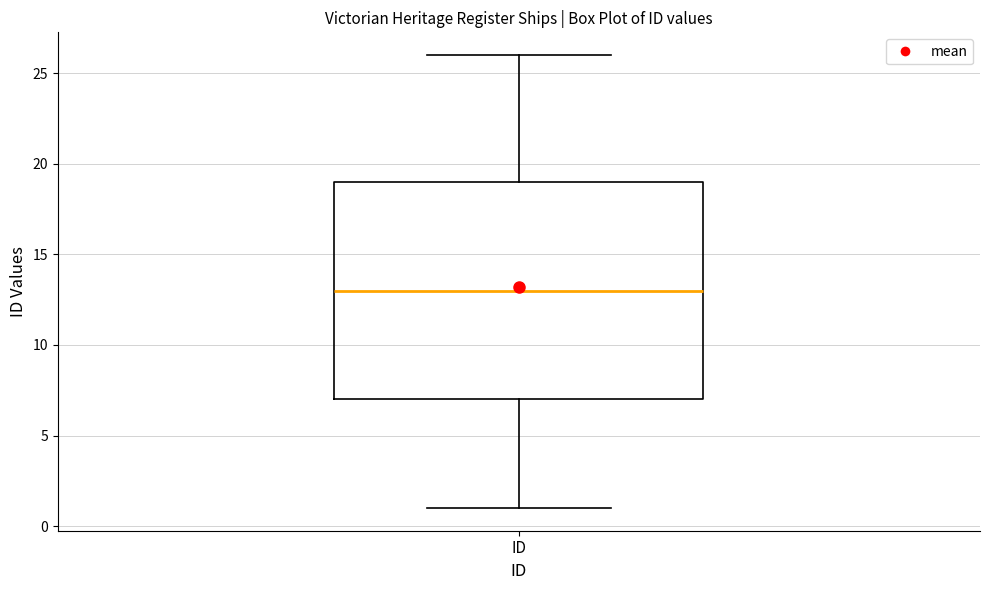

Transcribe this box plot: give where the median line is, the range the box spans, and where the two whiskers end, as read against the y-axis. The values are not printed on the chart, so give them approximately, as read against the axis.

median 13, box 7 to 19, whiskers 1 to 26